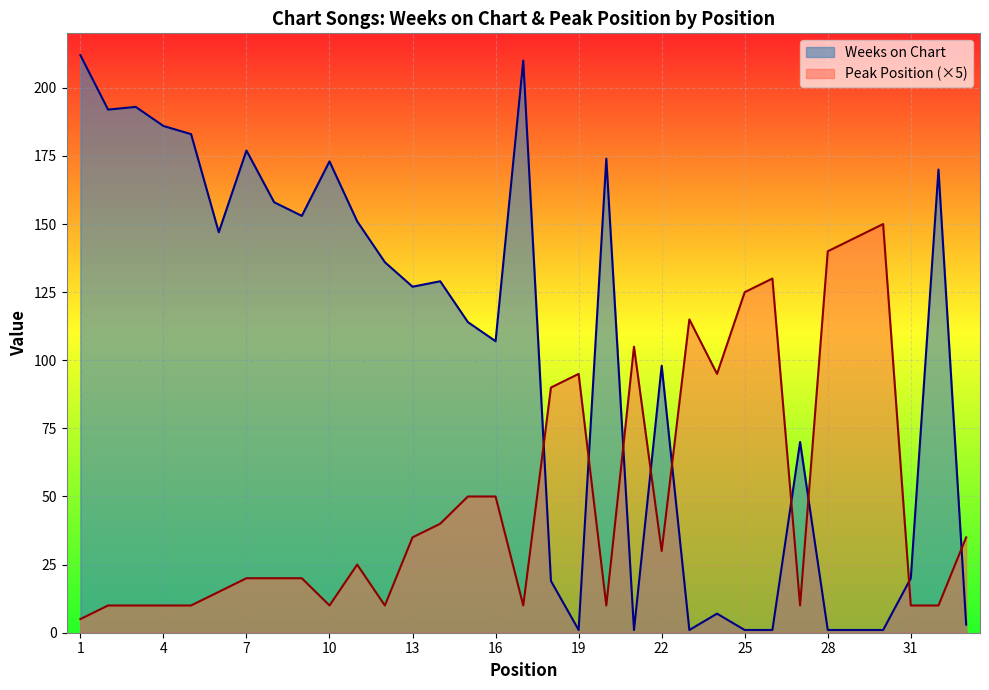

What is the sum of the Weeks on Chart values at 24 and 25?

8